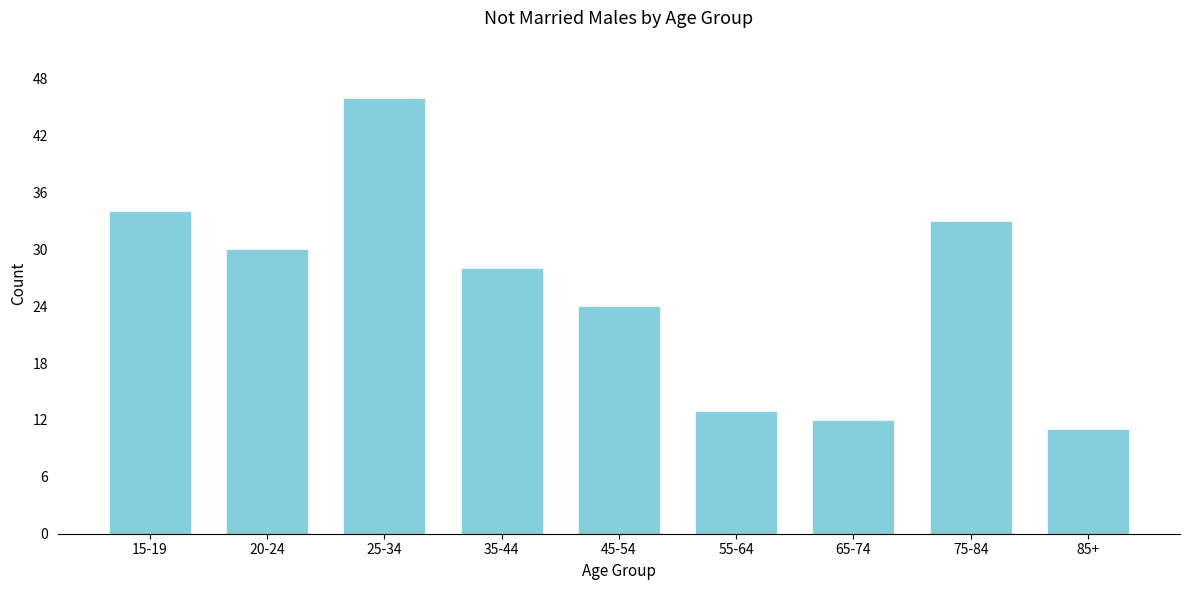

Reading left to right, extract all data points from this chart.

34	30	46	28	24	13	12	33	11